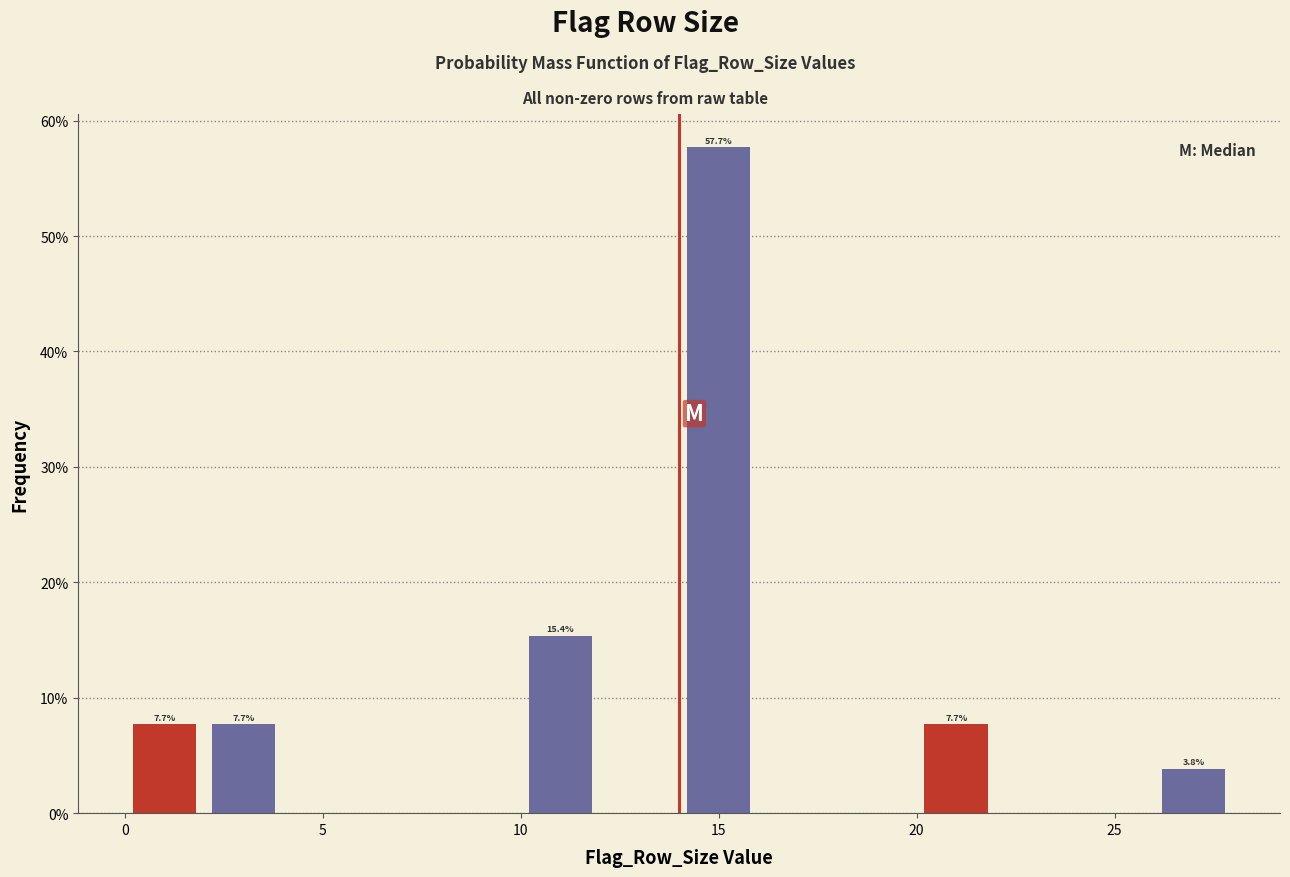

Which range on the x-axis has the tallest bar?

14 to 16